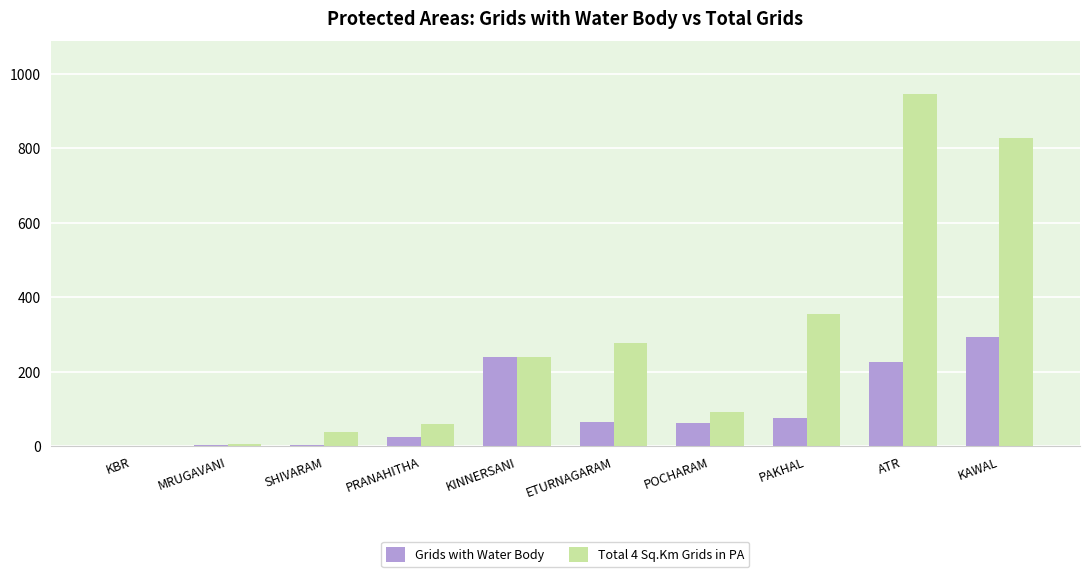

Are the bars grouped side by side (vs. stacked)?

Yes